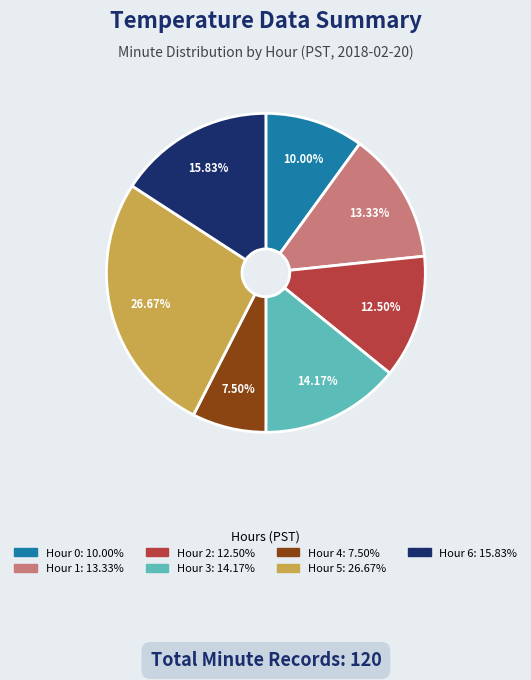

How many segments does this pie chart have?

7